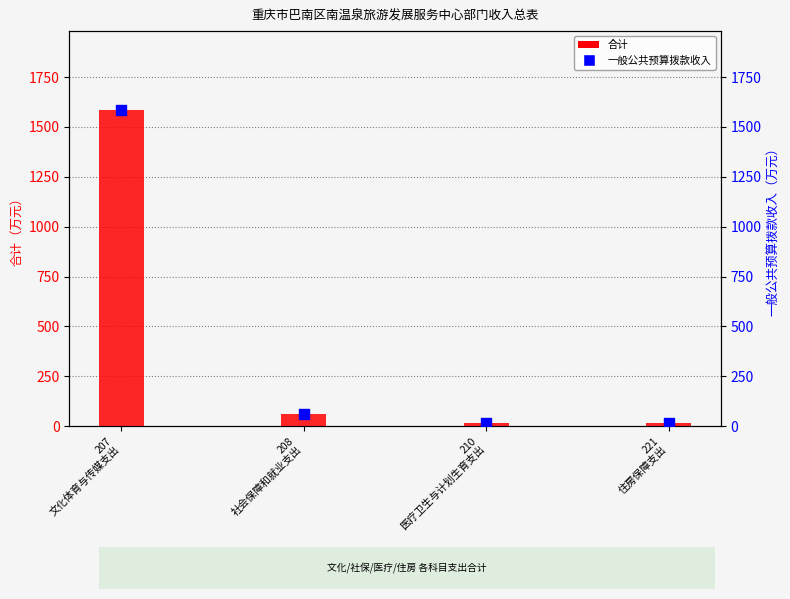

Is the value of 合计 at 210
医疗卫生与计划生育支出 greater than the value of 一般公共预算拨款收入 at 208
社会保障和就业支出?

No